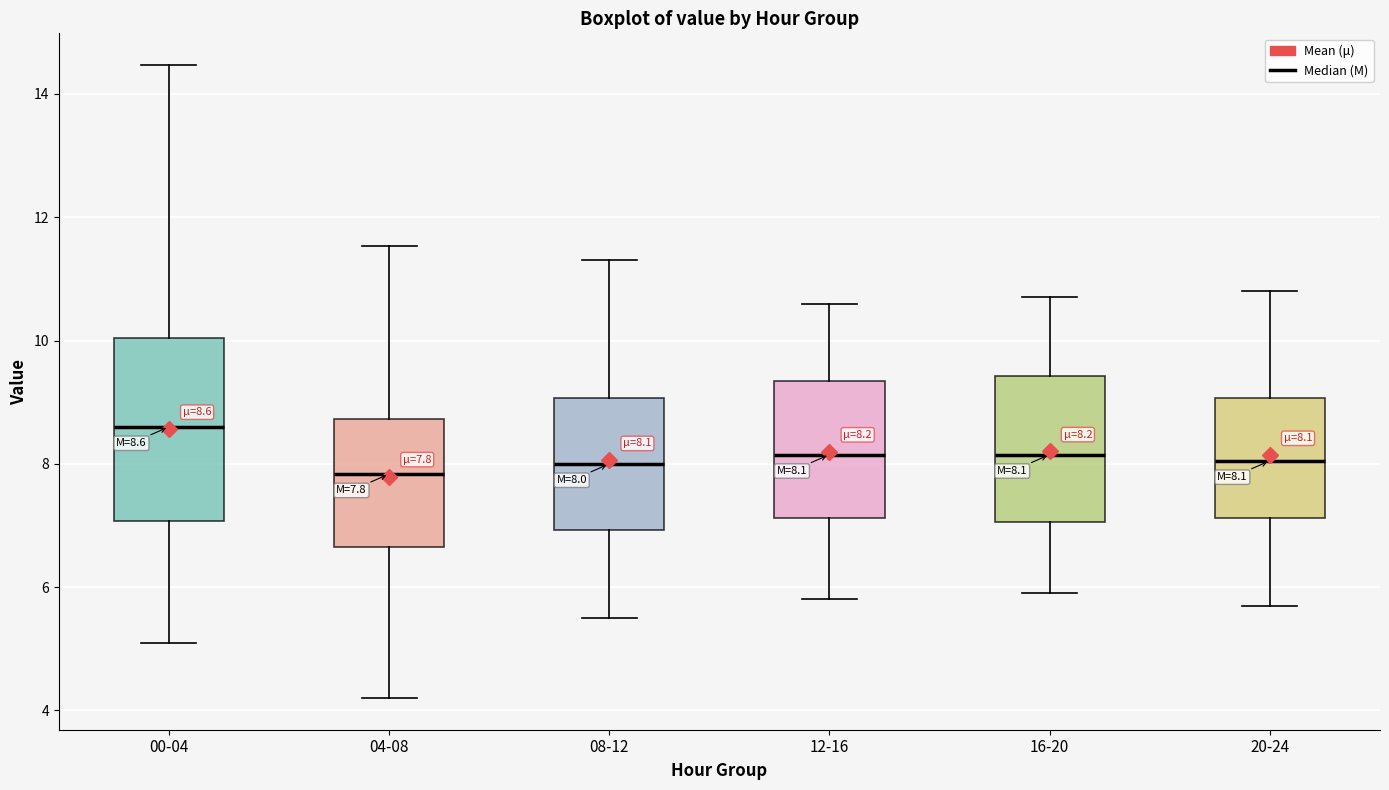

Which box's median line is the highest?

00-04